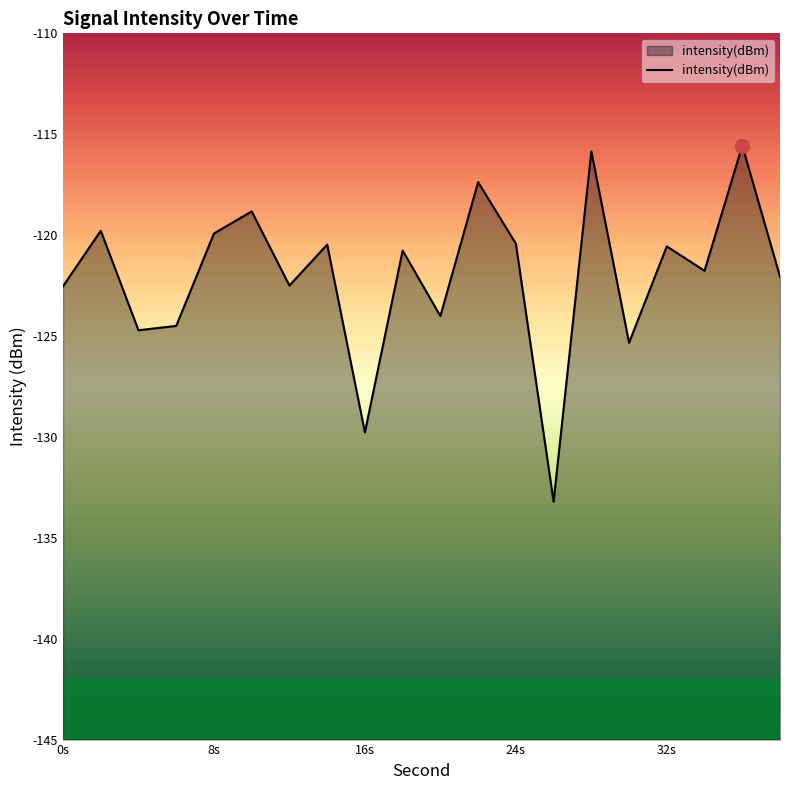

What is the minimum value shown in the chart?

-133.2